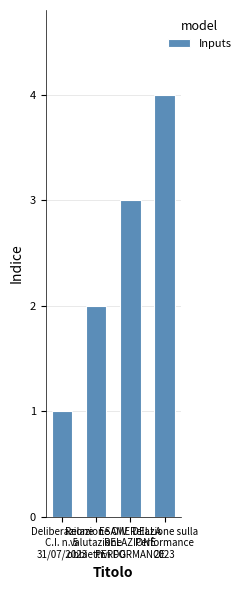

How many values are below 3?

2